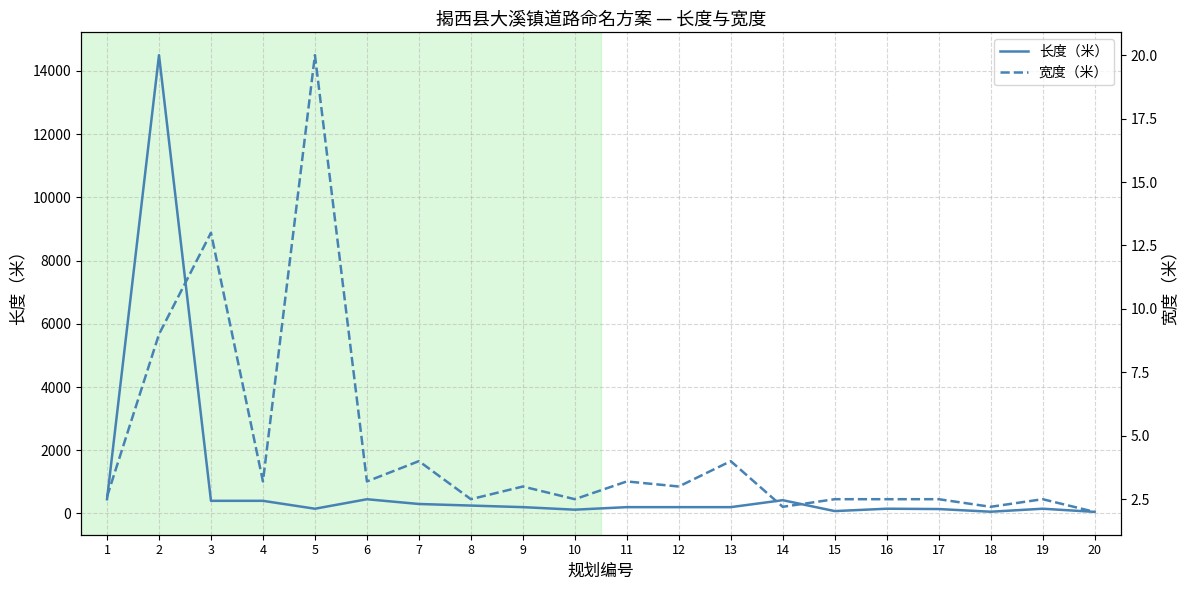

True or false: 宽度（米） and 长度（米） intersect in this chart.

False